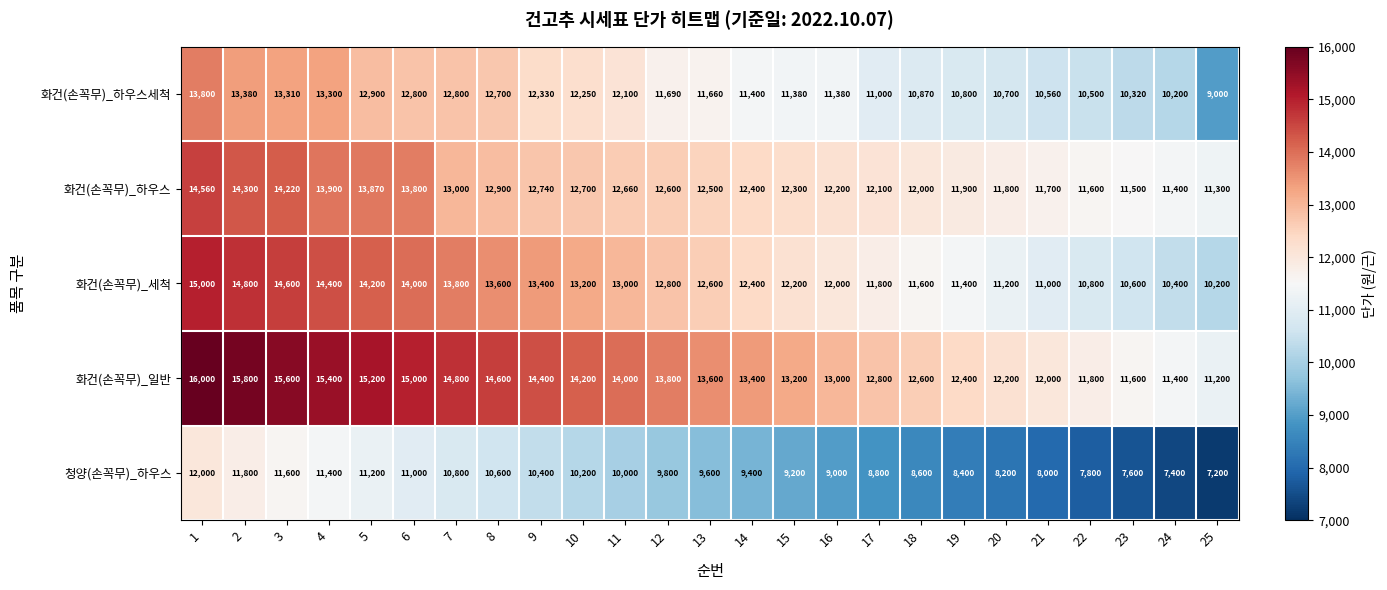

Which series has the largest total across all categories?

화건(손꼭무)_일반